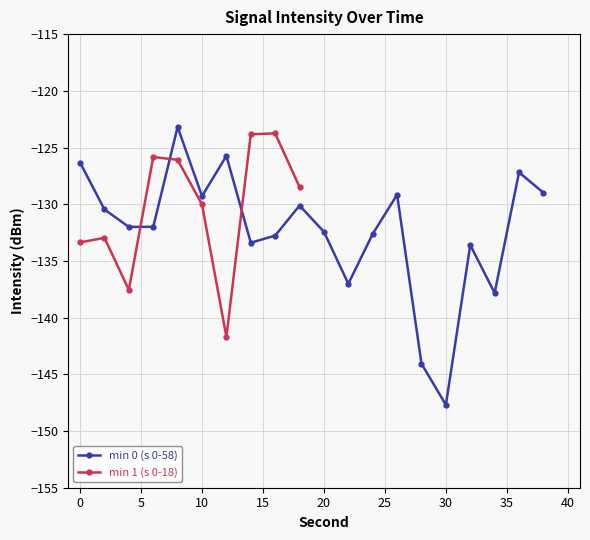

What is the average value?

-132.3